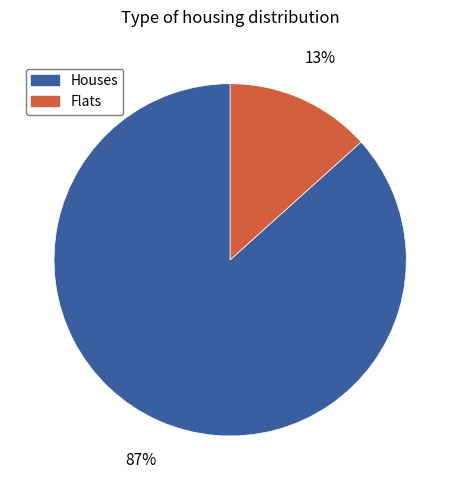

How many slices are in this pie chart?

2